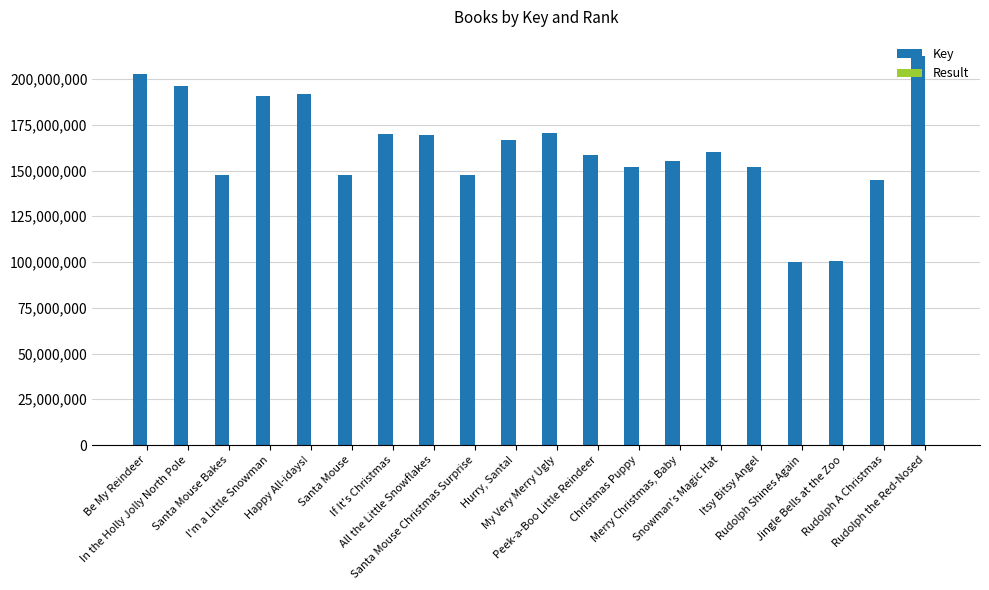

Which series has the largest total across all categories?

Key